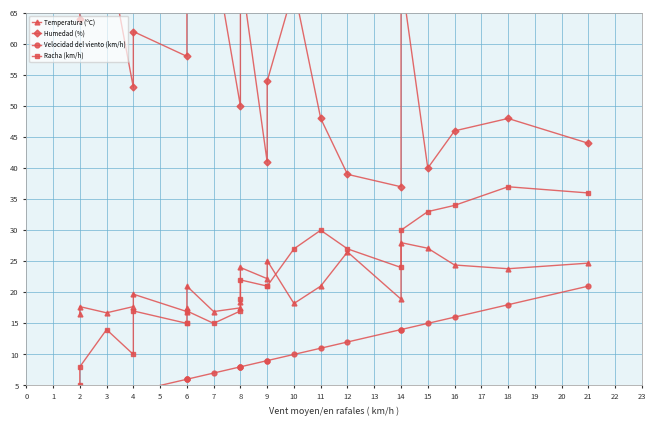

What is the approximate value of Humedad (%) at 3?

76.0